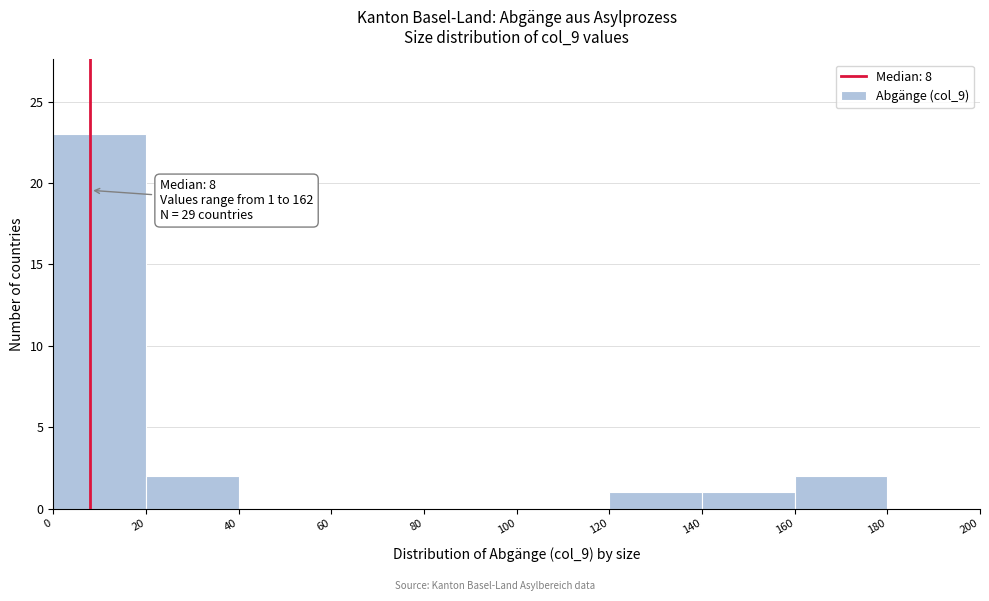

Over which range of the x-axis is the bar tallest?

0 to 20